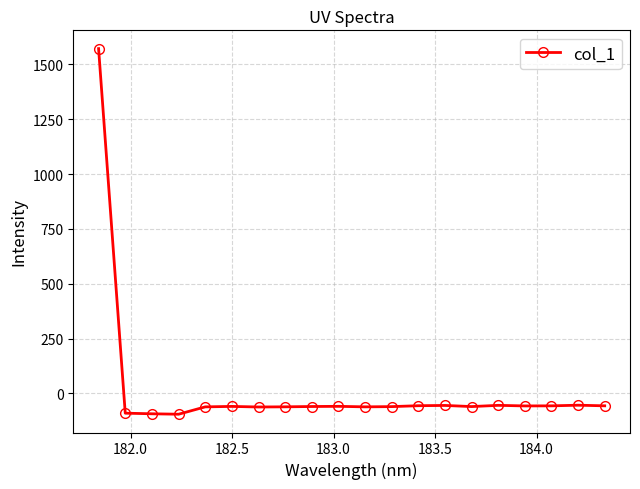

True or false: there are more than 0 points higher than both neighbors.

True